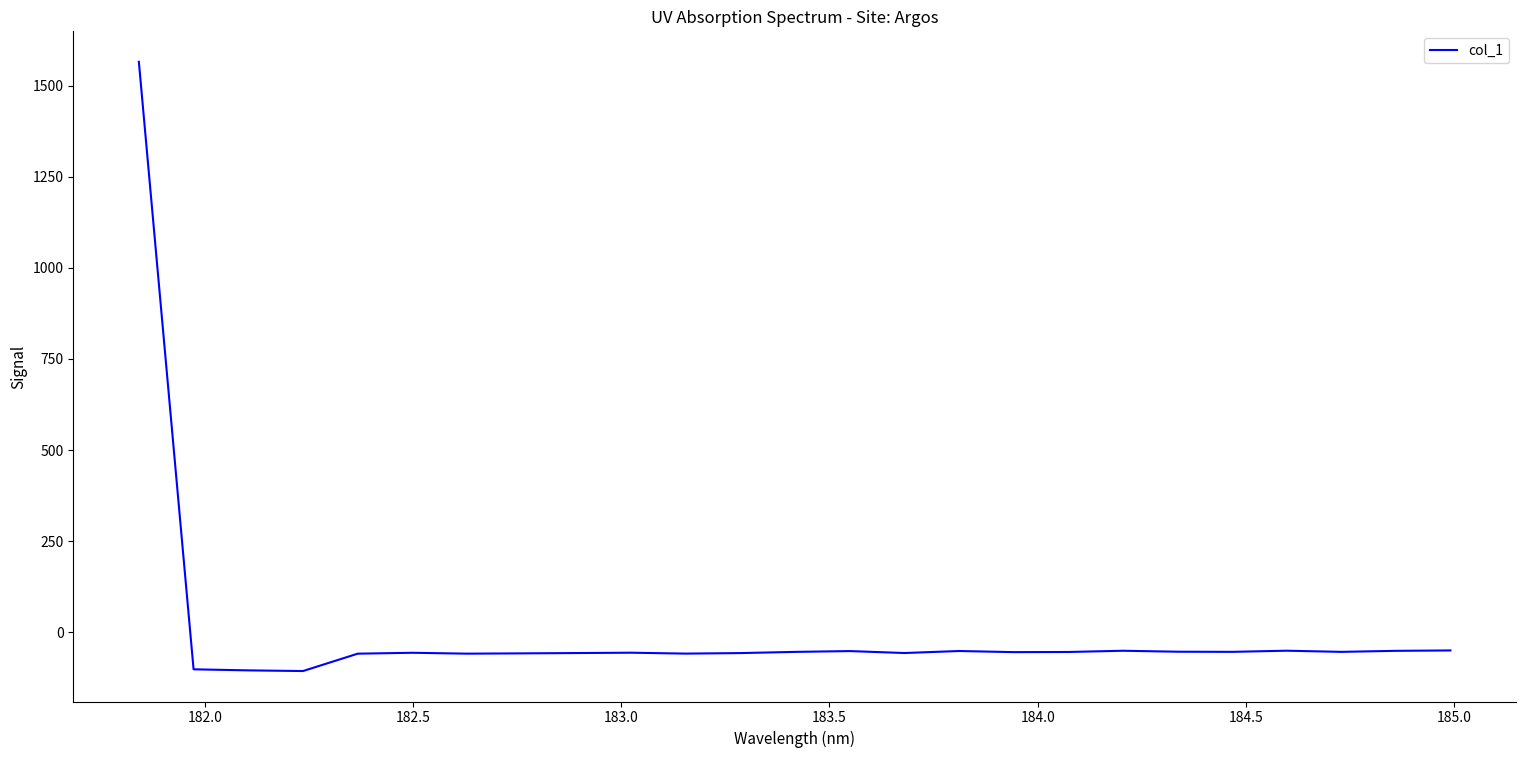

What is the greatest value displayed?

1565.7